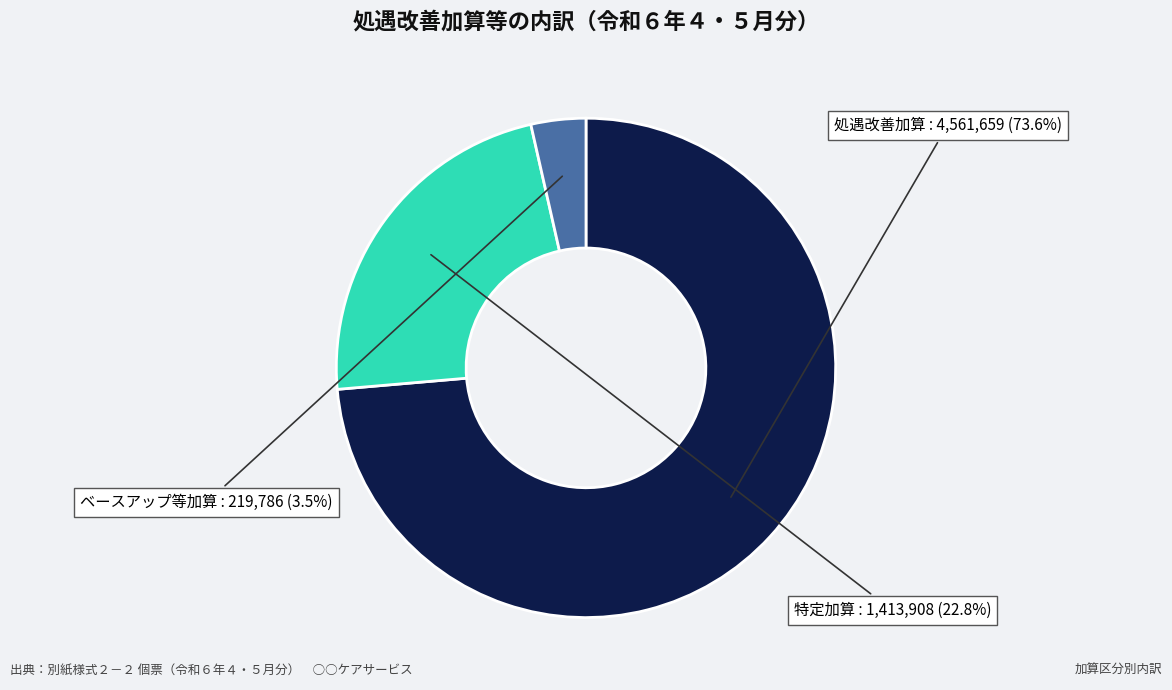

To the nearest percent, what is the difference between the largest and smallest slice percentages?

70%